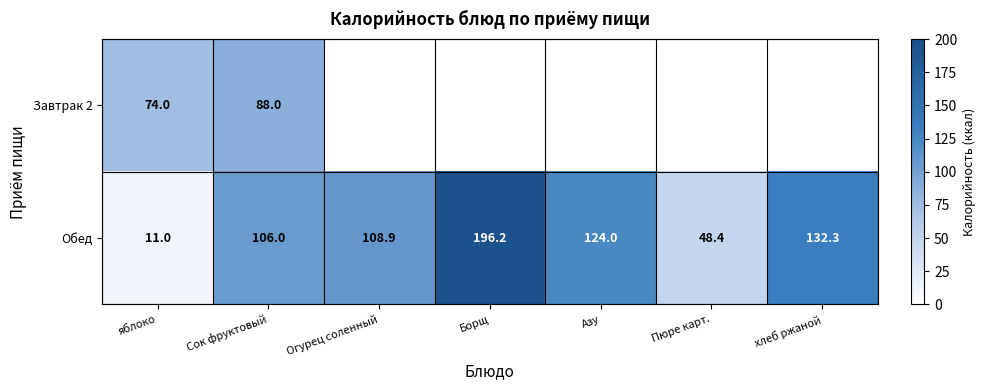

Read the Обед value at хлеб ржаной.

132.3